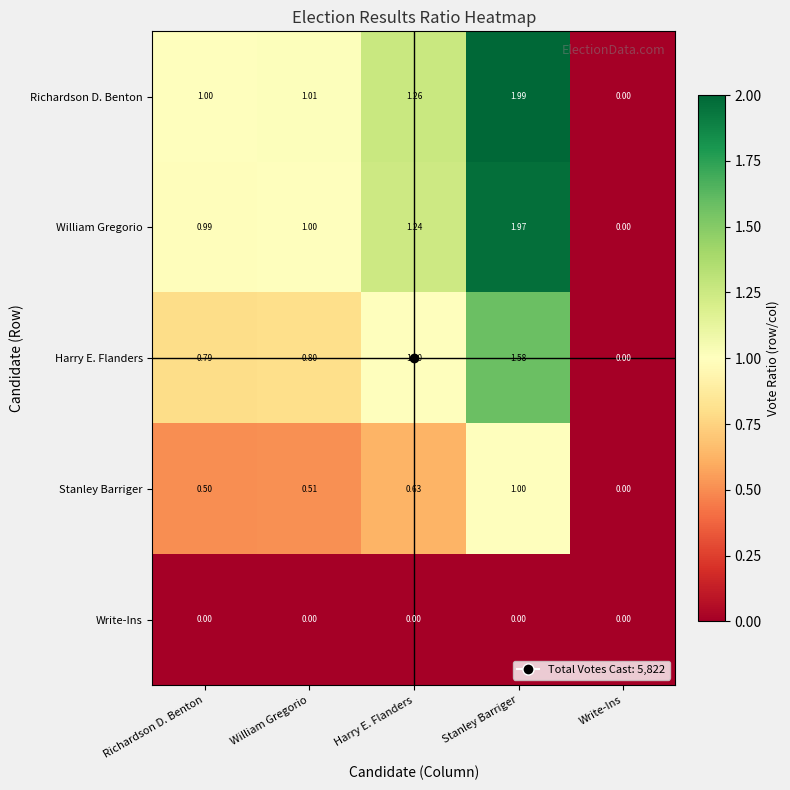

At which category does the chart reach its peak across all series?

Stanley Barriger